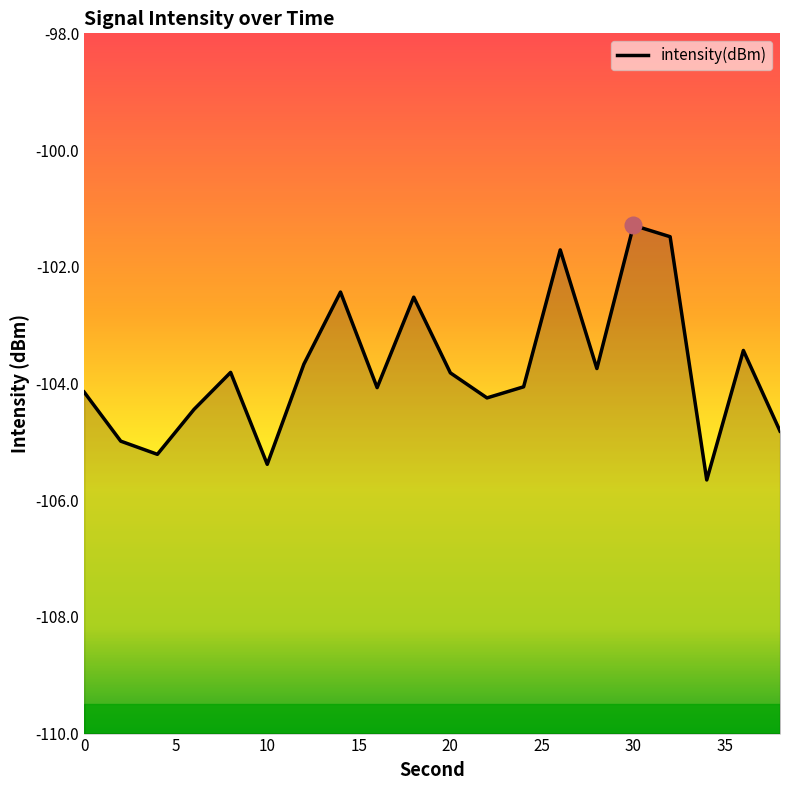

How many lines are shown in the chart?

1